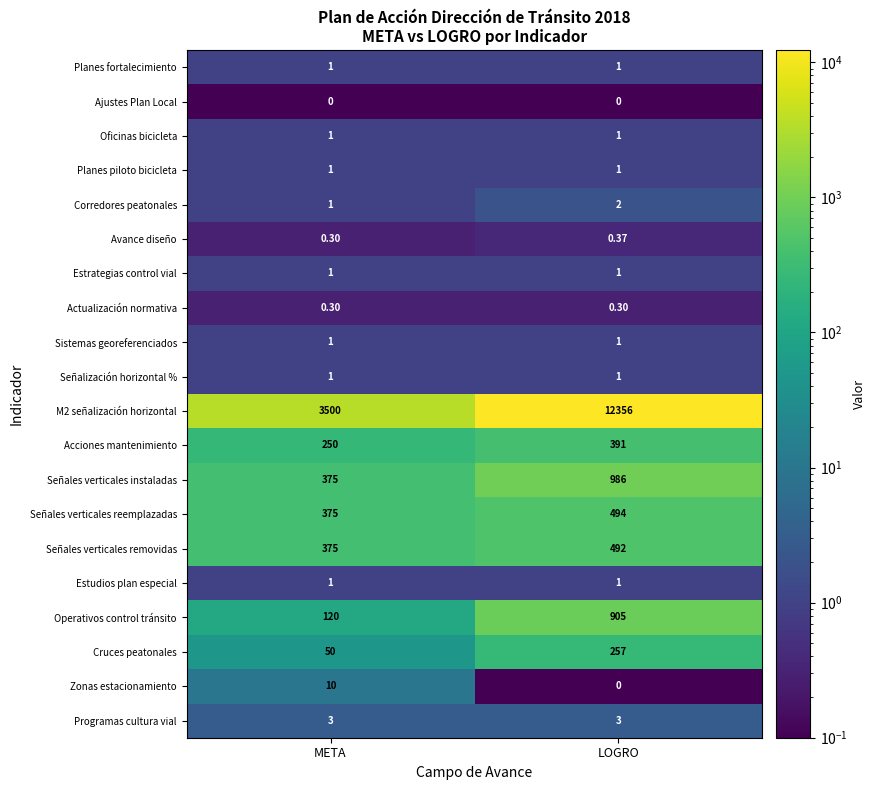

At which label is Corredores peatonales closest to 1?

META